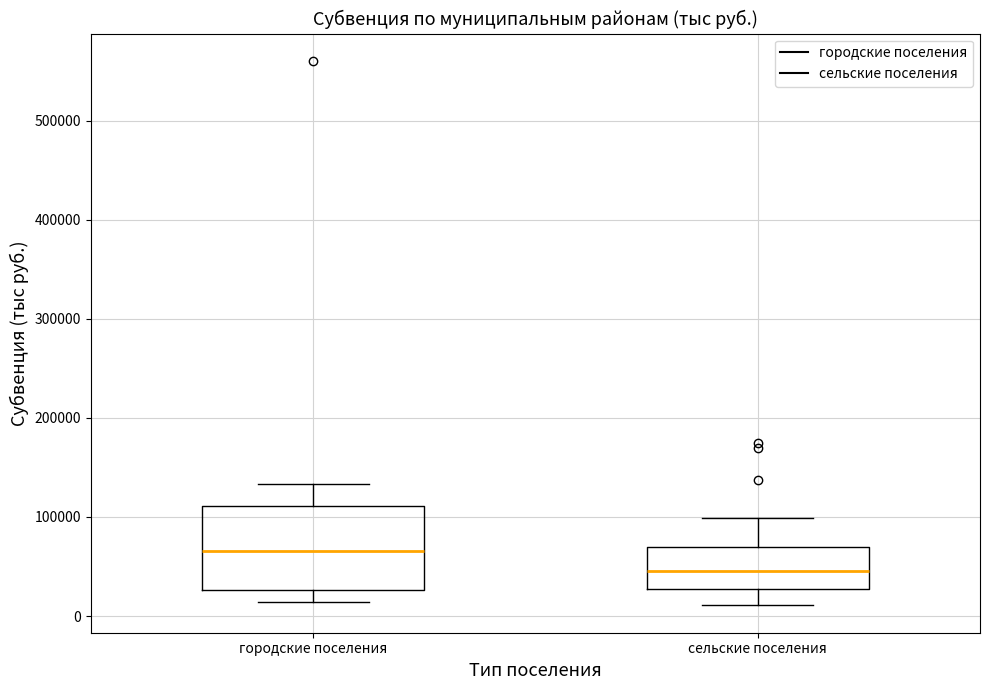

Which box has the lowest median line?

сельские поселения